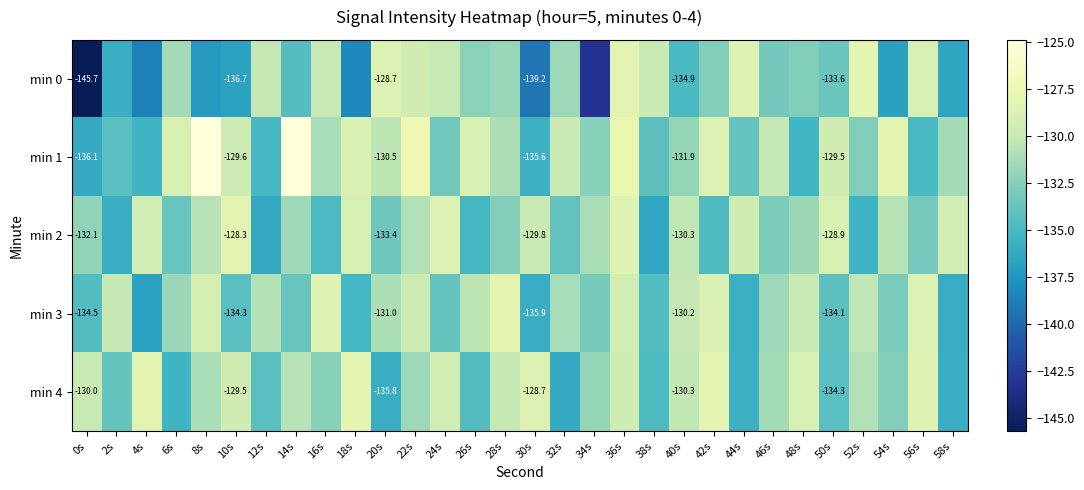

What is the sum of the min 1 values at 18s and 10s?

-258.4